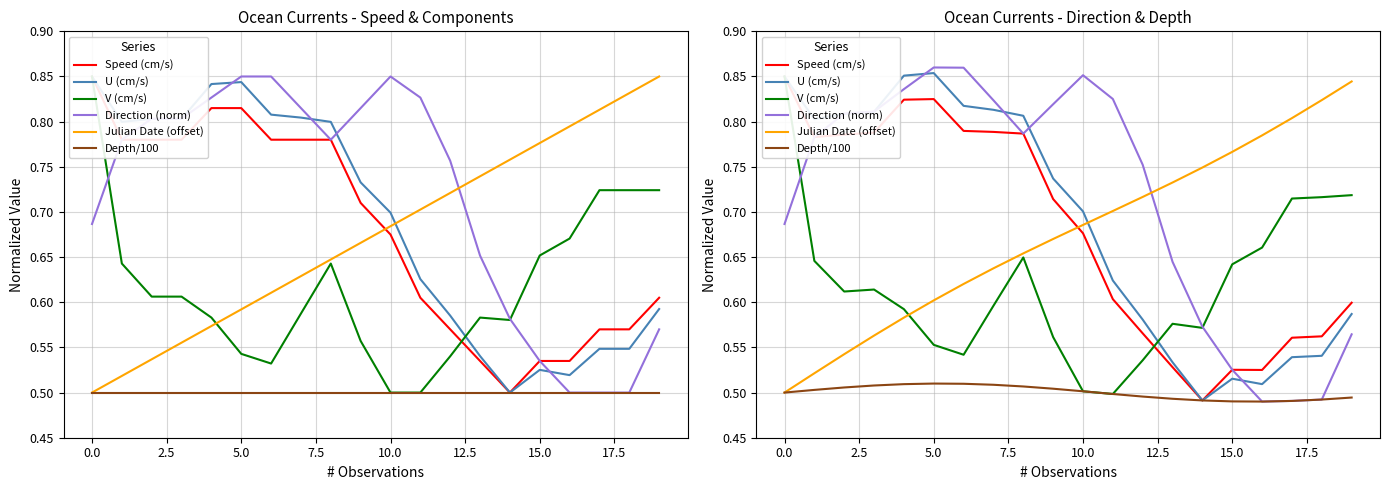

How many data points does each series have?

20